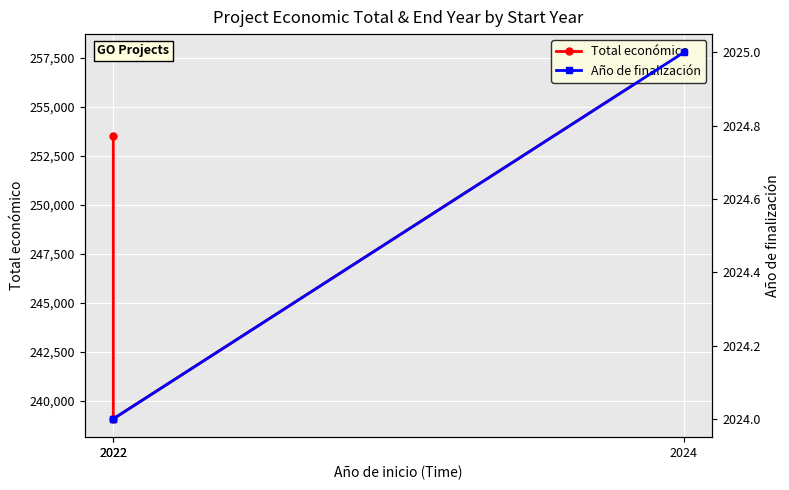

How many values in the Año de finalización series exceed 2024?

1